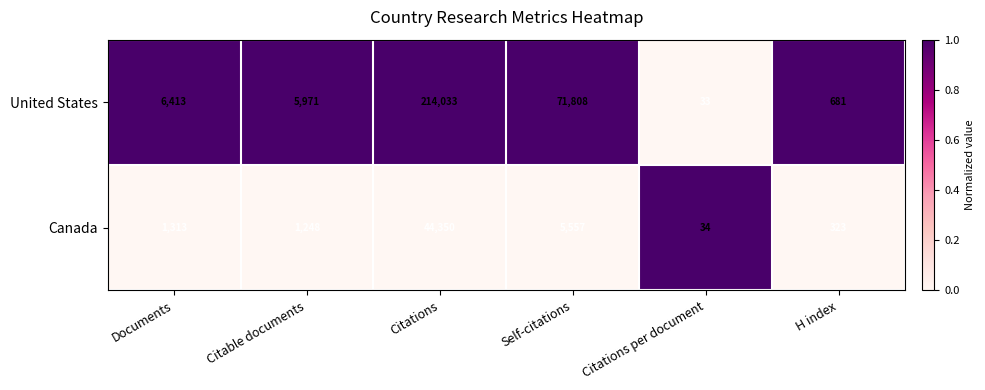

At which label does United States reach its minimum?

Citations per document